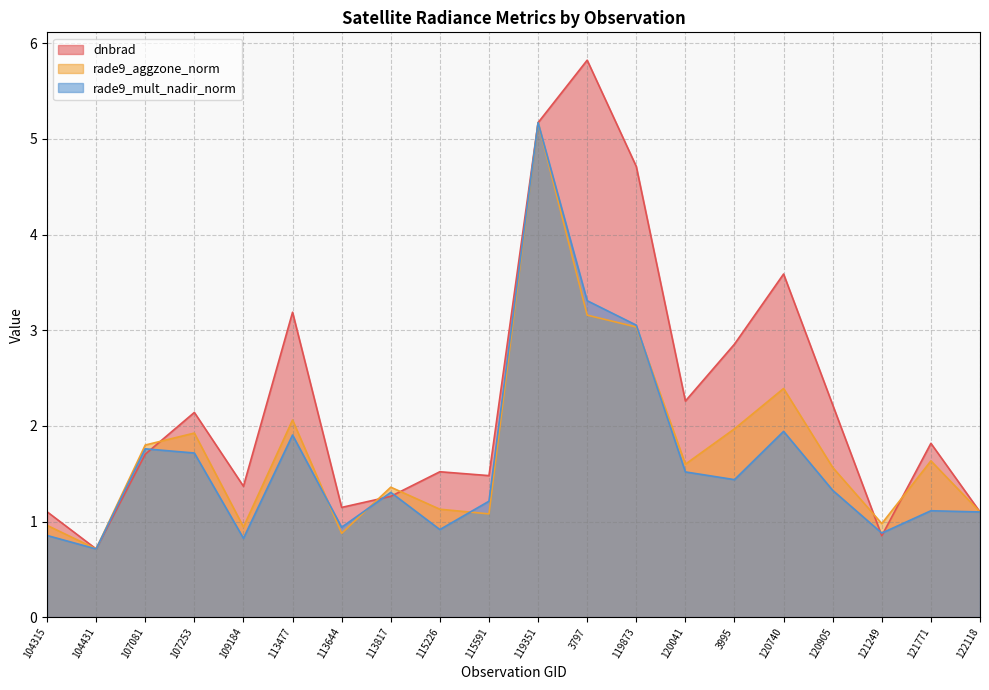

True or false: rade9_aggzone_norm has a value of 0.6 at 3995.

False